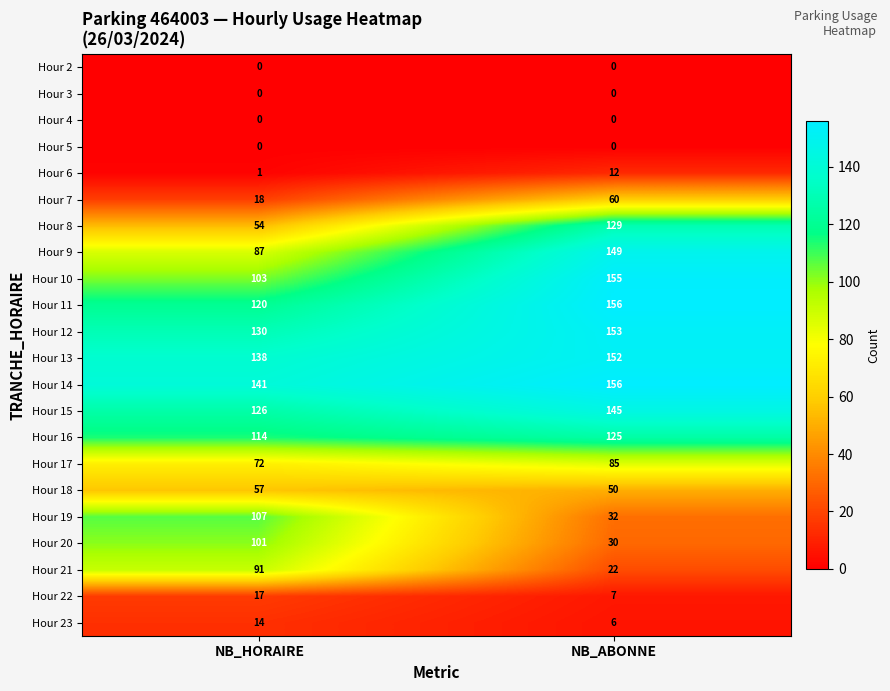

Which category has the highest value across all series?

NB_ABONNE